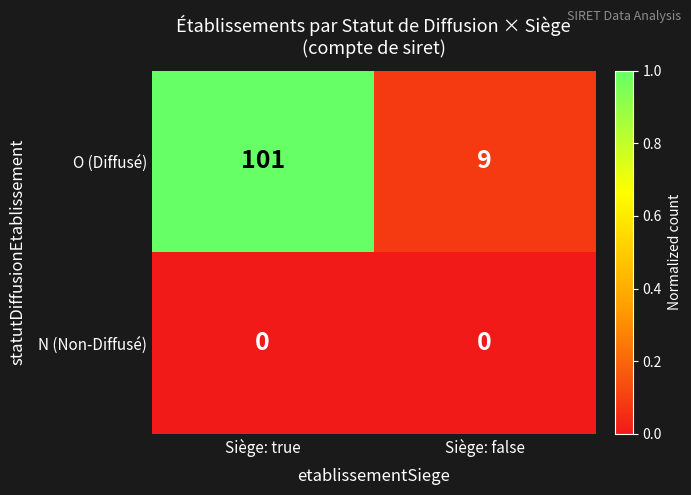

What is the average value of the O (Diffusé) series?

55